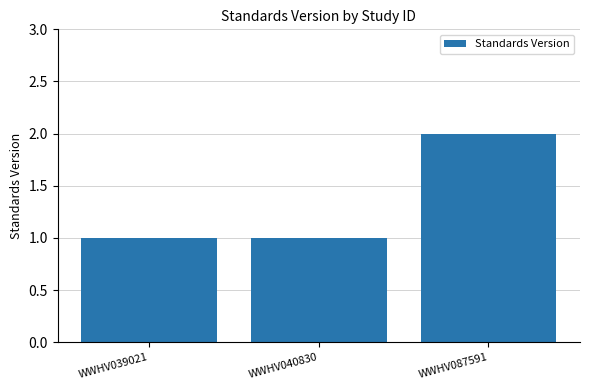

What is the difference between the maximum and minimum values?

1